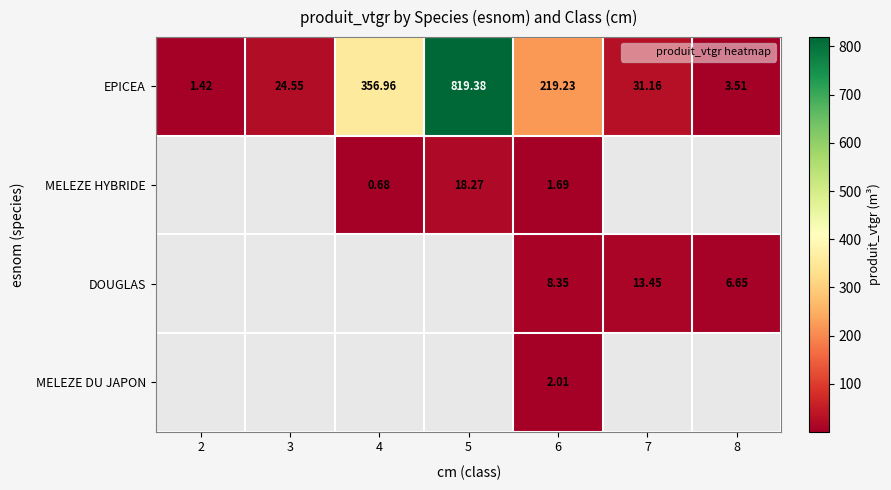

Is the value of DOUGLAS at 2 greater than the value of MELEZE DU JAPON at 2?

No